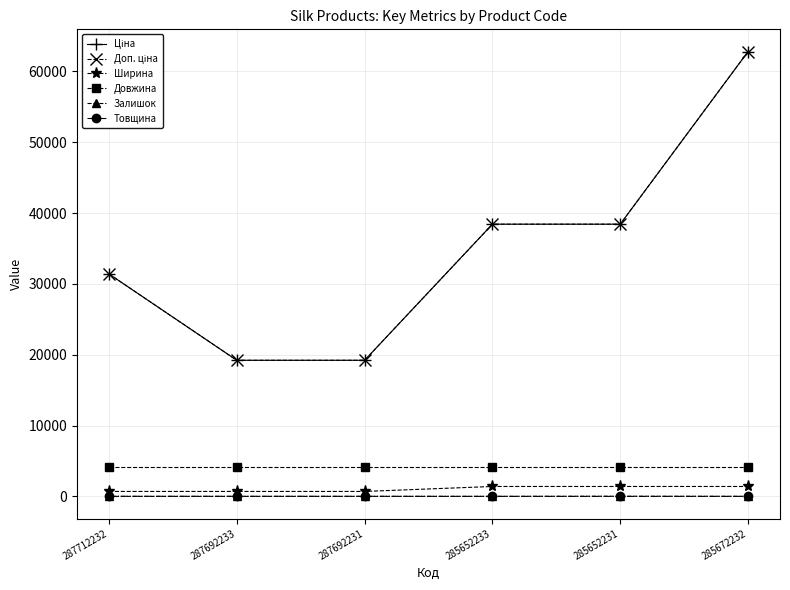

Does the chart have visible grid lines?

Yes